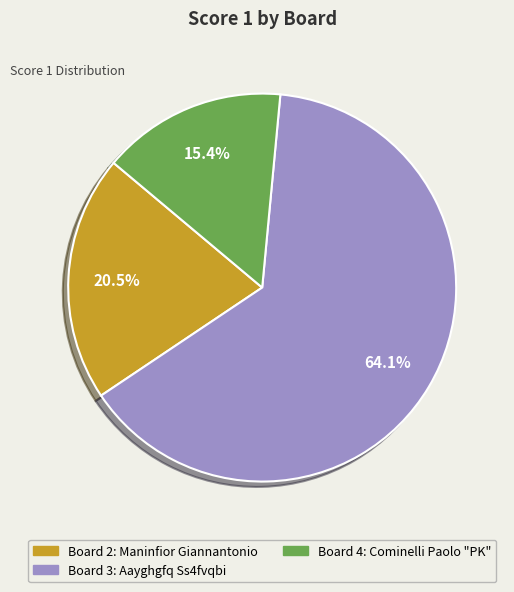

Does any single category account for the majority?

Yes